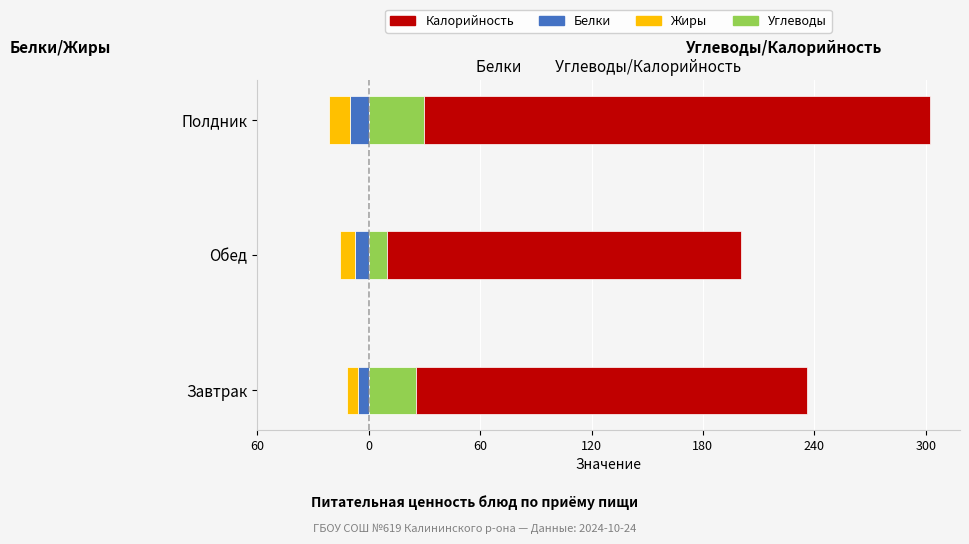

What is the spread (max minus min) of values at Завтрак?

216.3